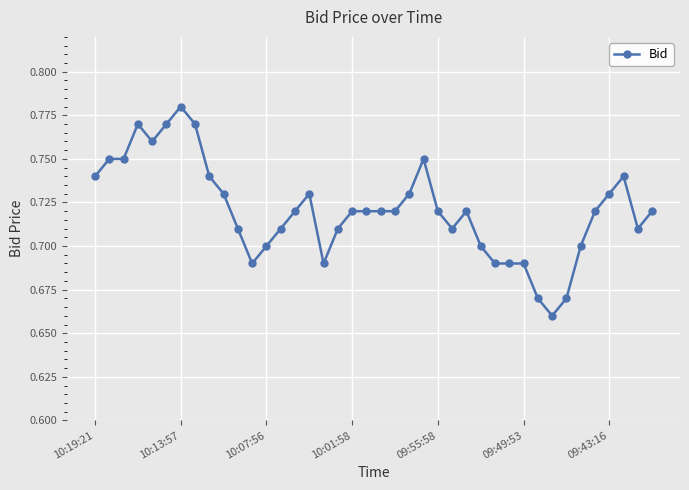

What is the sum of all values?

28.8